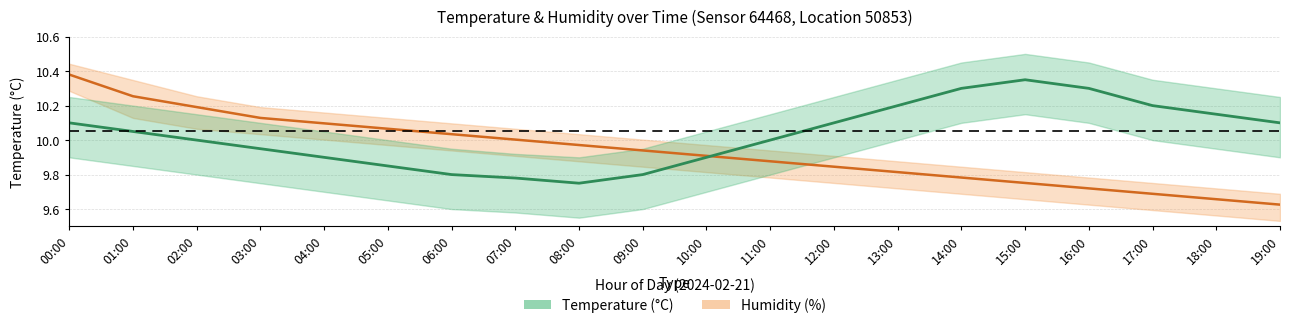

What is the label of the 3rd point from the right?

17:00